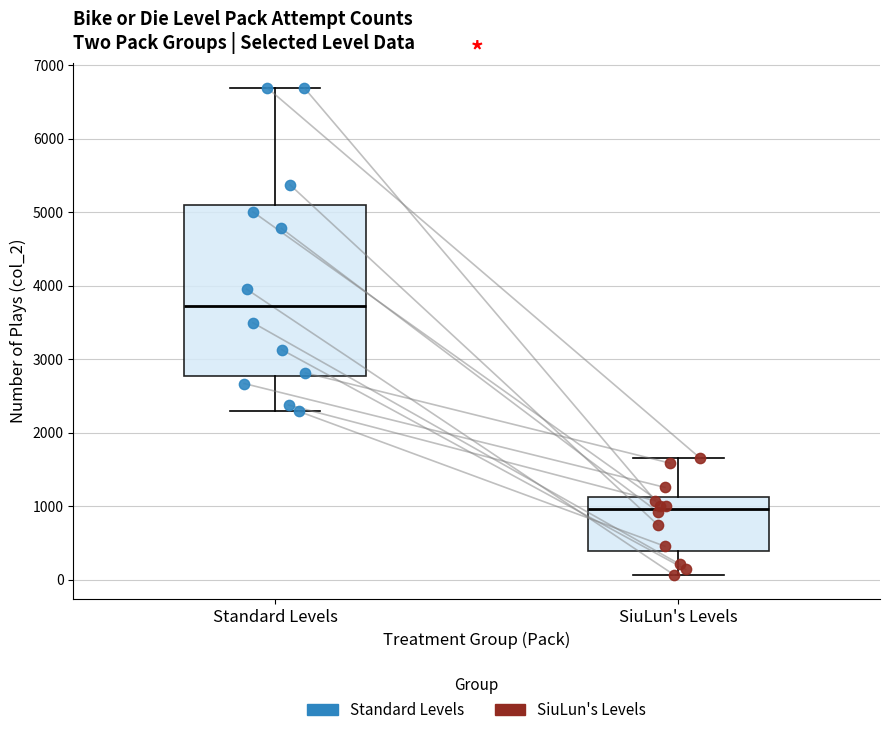

Reading left to right, transcribe this box plot: for each box, give where its median line is, the range the box spans, and where its two whiskers end, as read against the y-axis. The values are not printed on the chart, so give them approximately, as read against the axis.

Standard Levels: median 3700, box 2800 to 5100, whiskers 2300 to 6700
SiuLun's Levels: median 1000, box 400 to 1100, whiskers 100 to 1700